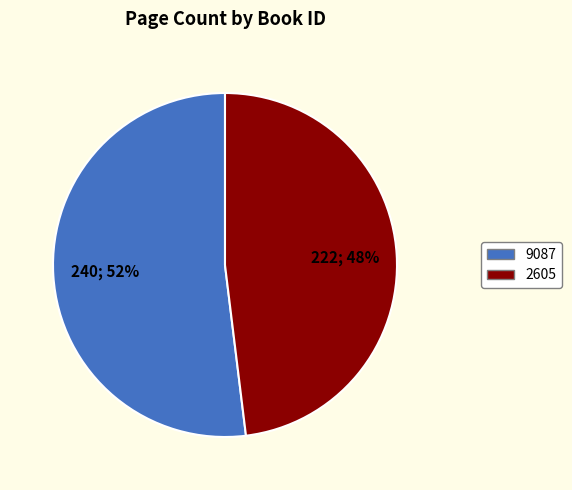

Approximately how many times larger is the value at 9087 compared to 2605?

1.1